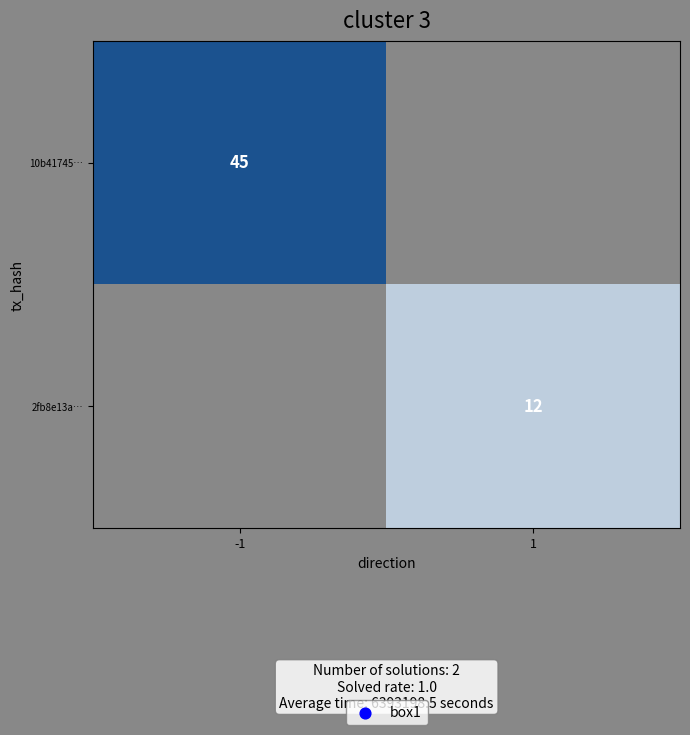

True or false: 2fb8e13a… has a value of 17 at 1.

False